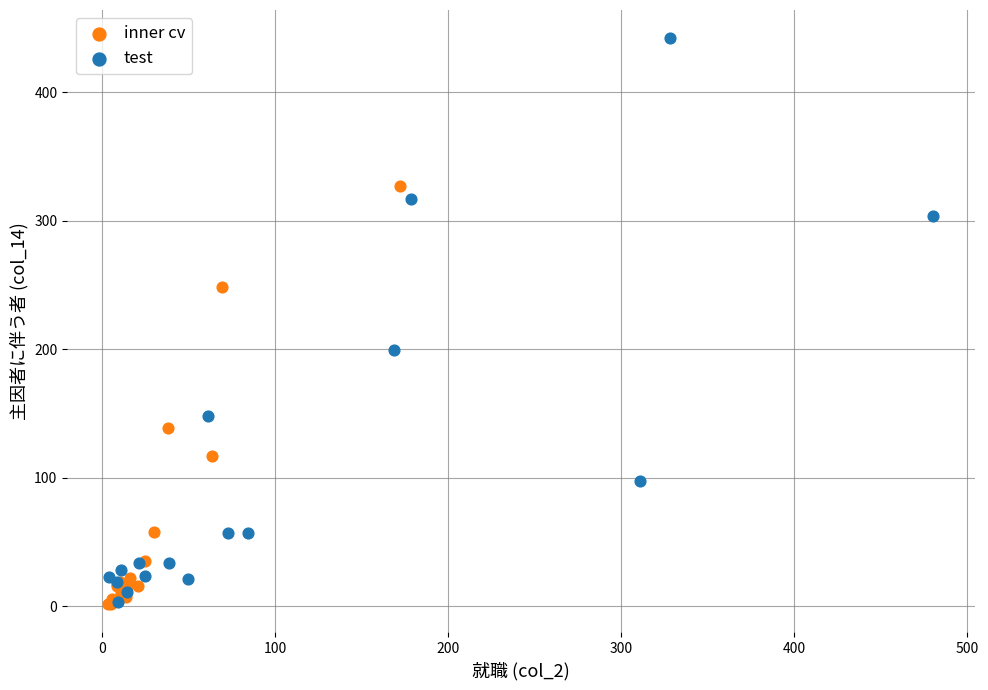

Which series has the largest Y range (max minus min)?

test